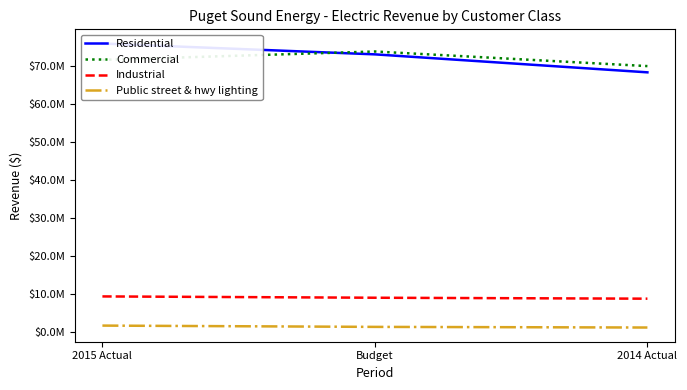

Which category has the lowest value across all series?

2014 Actual